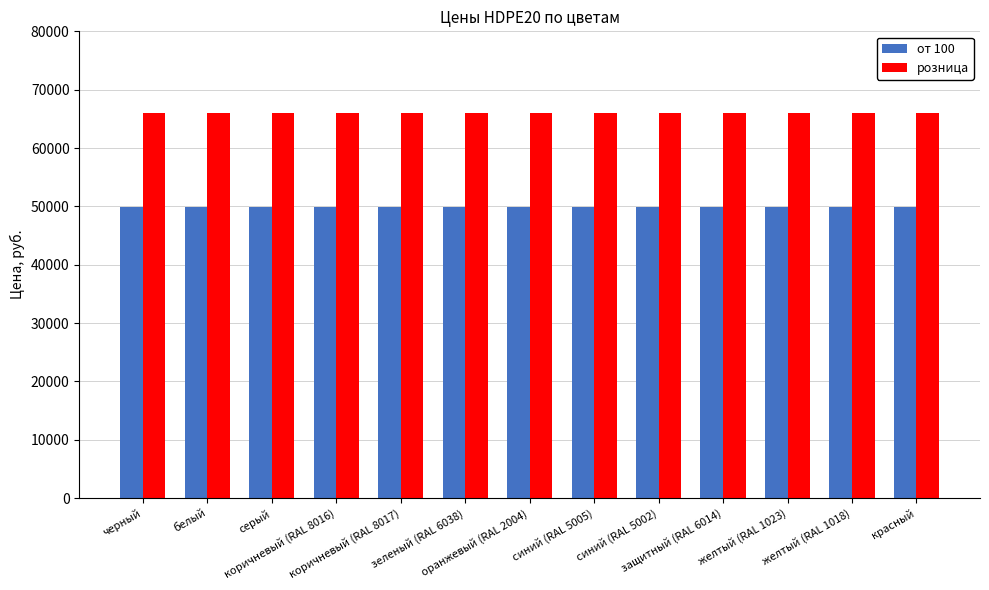

Rank the series by their maximum value, from highest to lowest.

розница, от 100